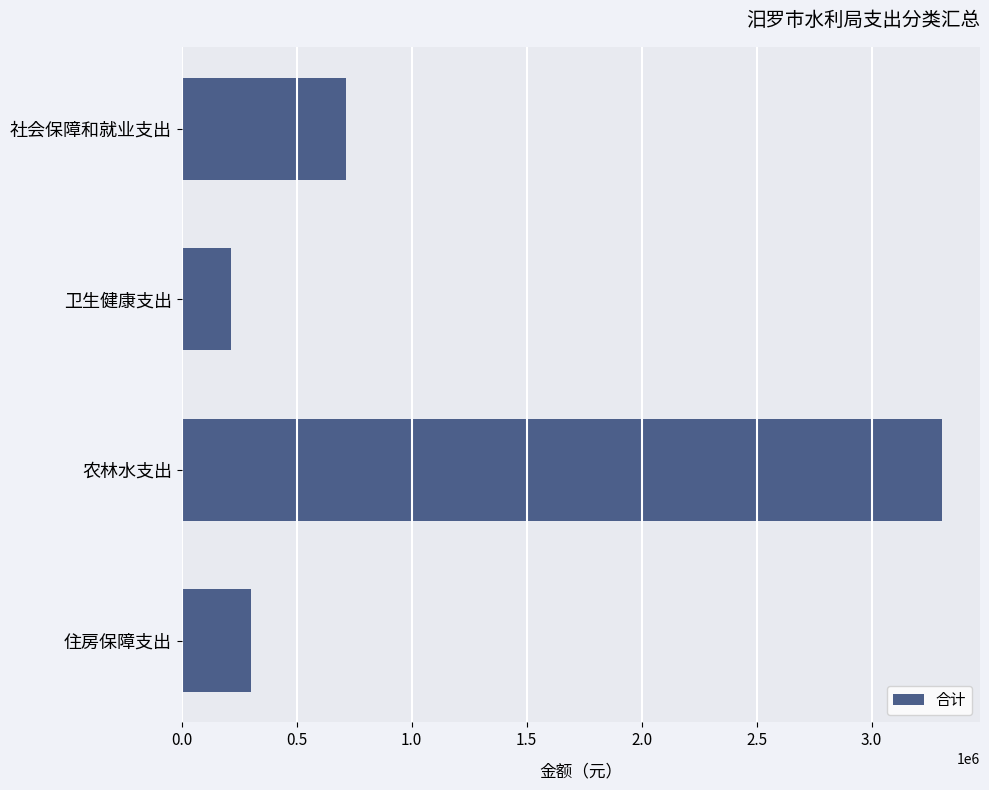

Which has a higher value, 农林水支出 or 卫生健康支出?

农林水支出